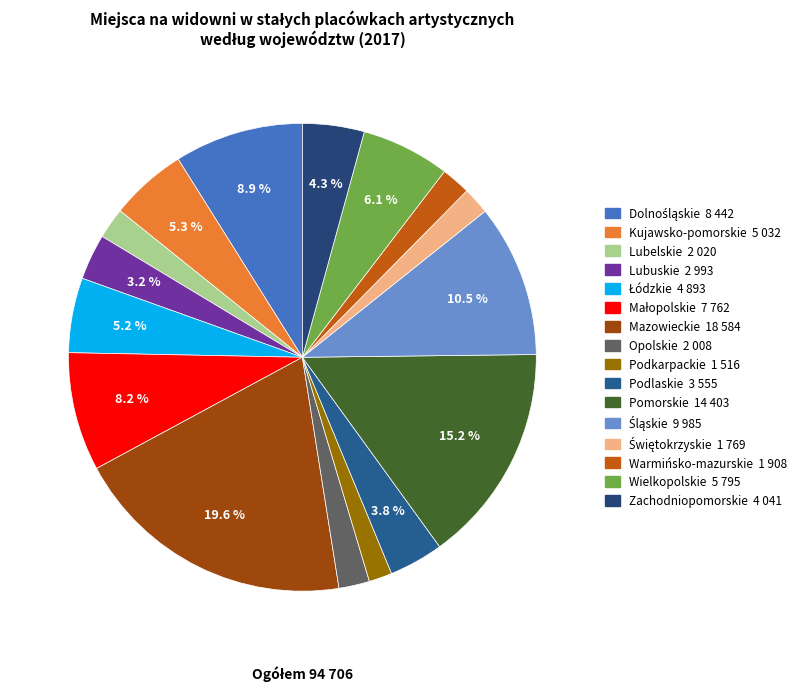

Count the number of slices in the pie.

16